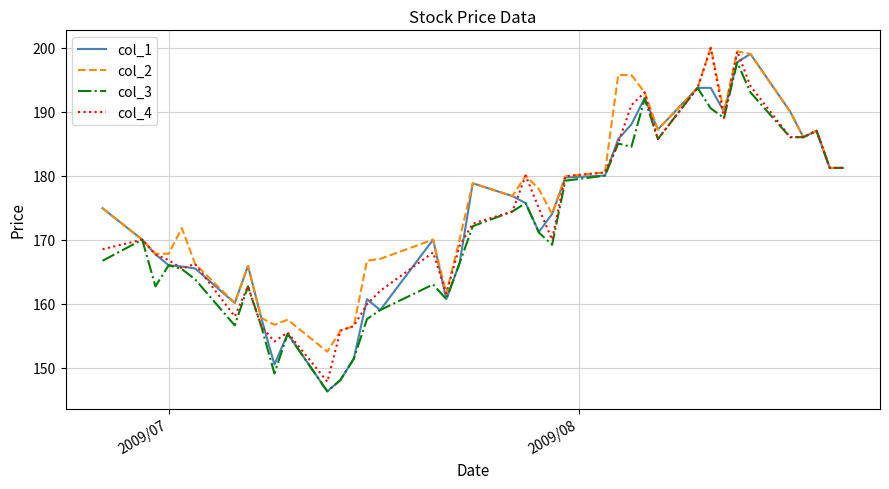

What is the minimum value shown in the chart?

146.3